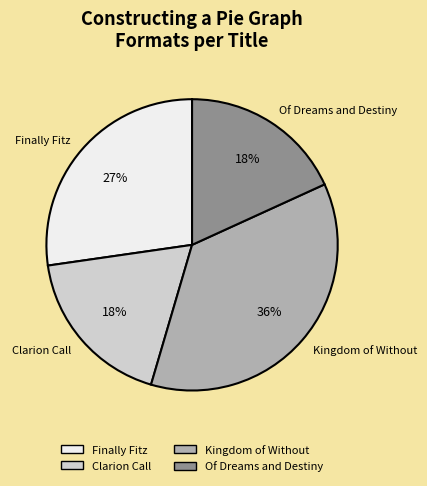

Do Kingdom of Without and Of Dreams and Destiny together represent more than half of the pie?

Yes